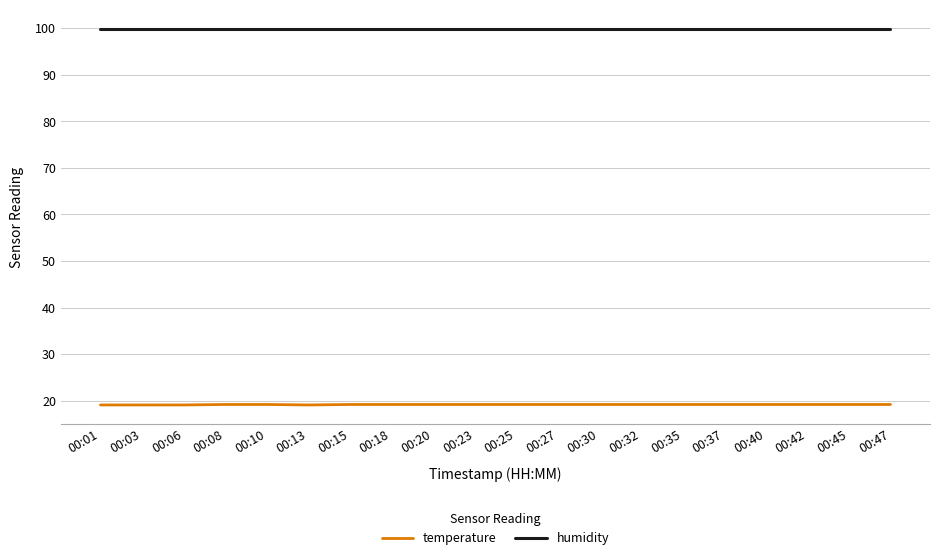

Rank the series by their average value, from highest to lowest.

humidity, temperature